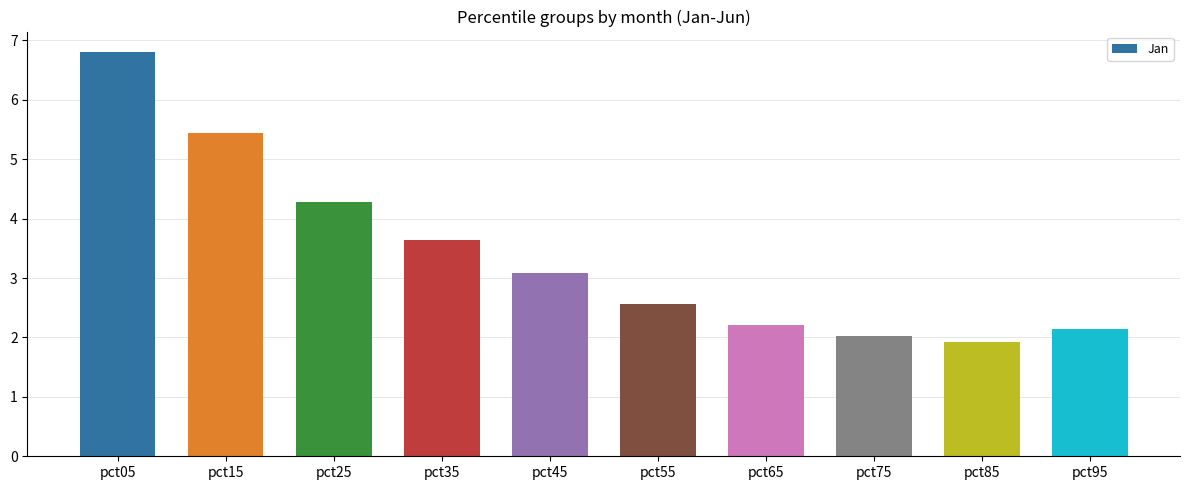

The chart shows a value of 1.9 at pct85. True or false?

True